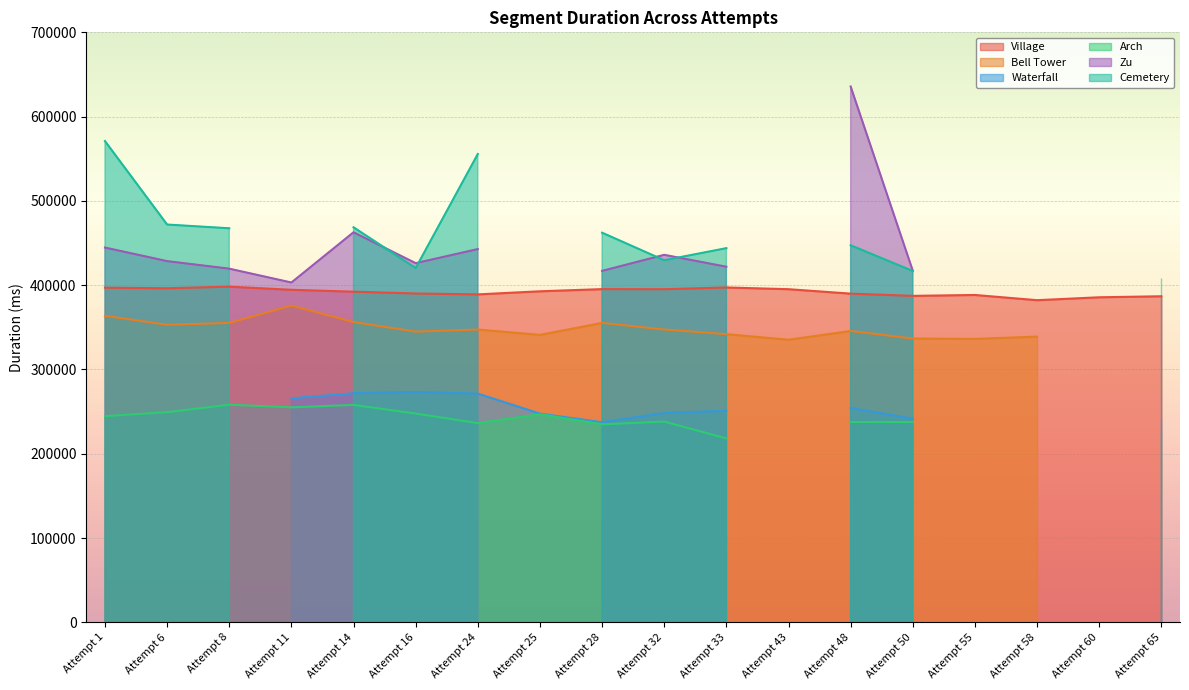

What are all the series names shown in the legend?

Village, Bell Tower, Waterfall, Arch, Zu, Cemetery